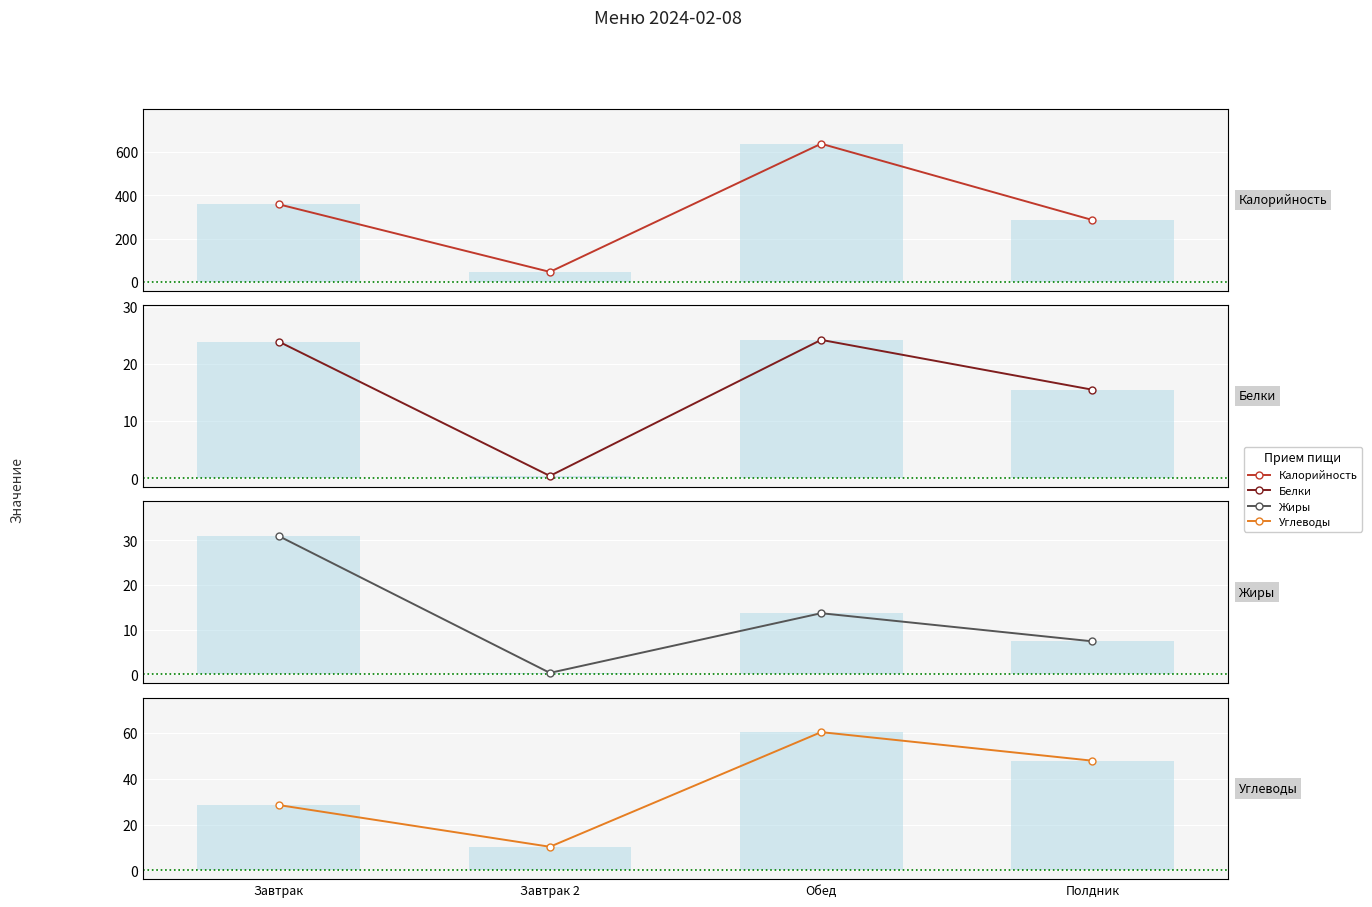

Where is Углеводы nearest to the value 35?

Завтрак